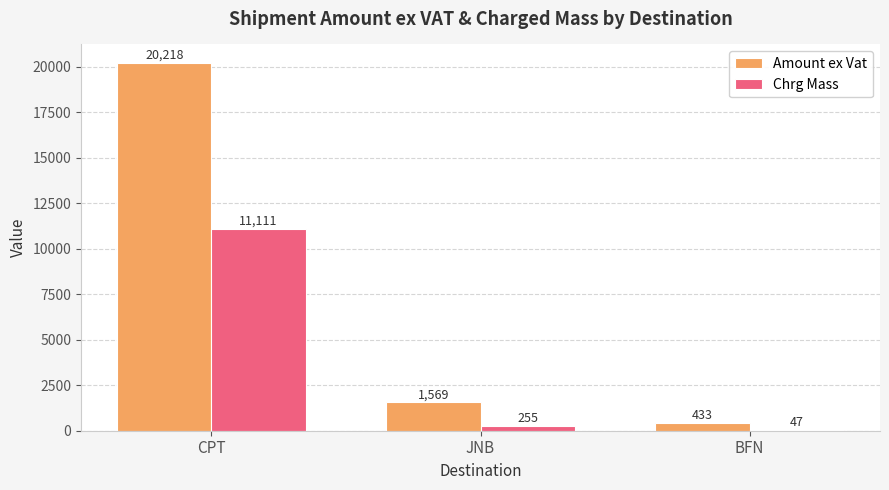

Which label corresponds to the largest value in the chart?

CPT